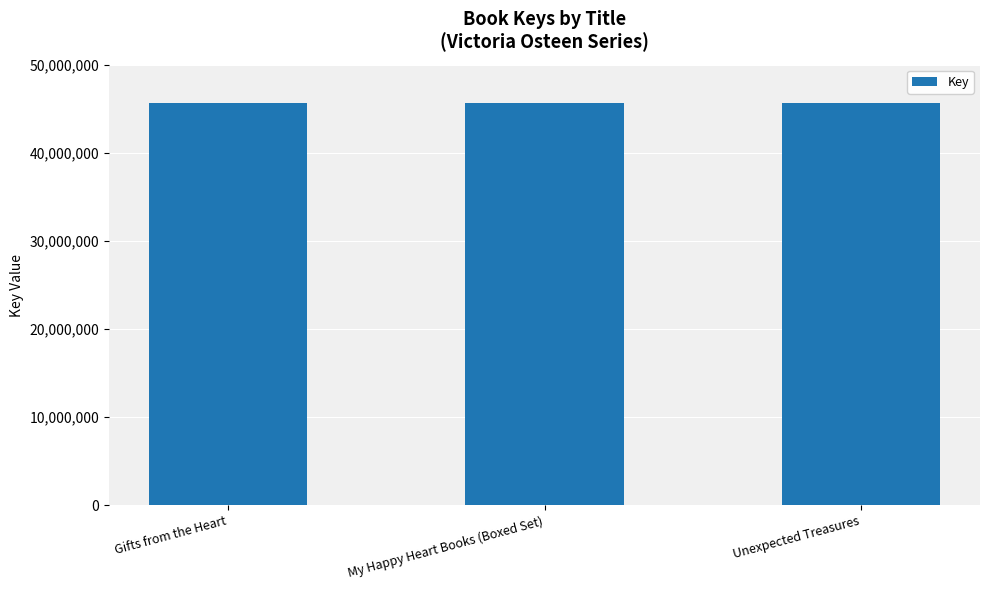

How many distinct data groups are displayed?

1